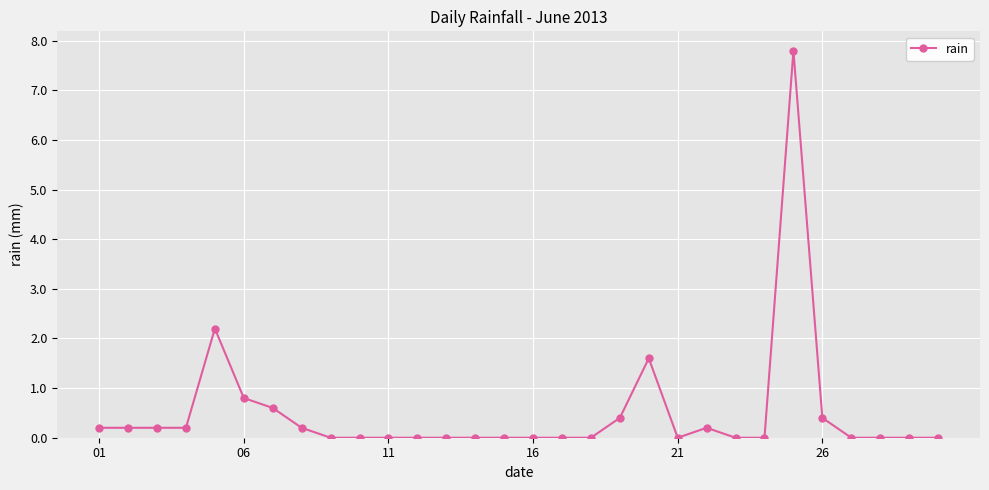

What is the value of the 2nd point from the left?

0.2